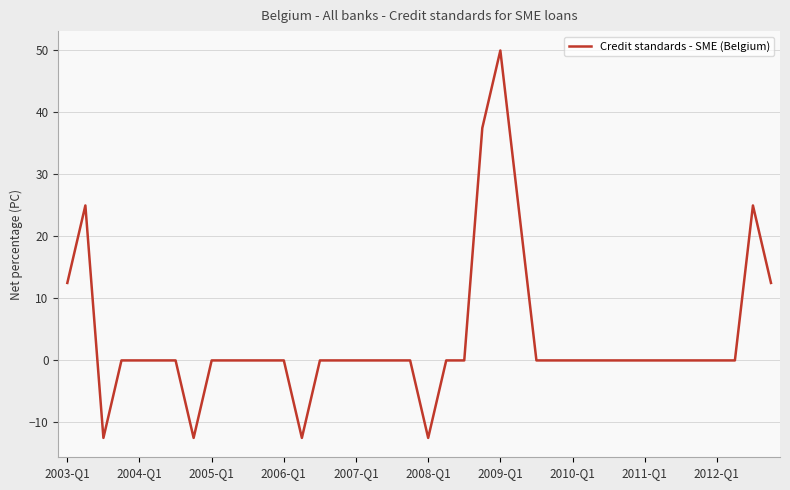

Reading left to right, extract all data points from this chart.

12.5	25.0	-12.5	0.0	0.0	0.0	0.0	-12.5	0.0	0.0	0.0	0.0	0.0	-12.5	0.0	0.0	0.0	0.0	0.0	0.0	-12.5	0.0	0.0	37.5	50.0	25.0	0.0	0.0	0.0	0.0	0.0	0.0	0.0	0.0	0.0	0.0	0.0	0.0	25.0	12.5